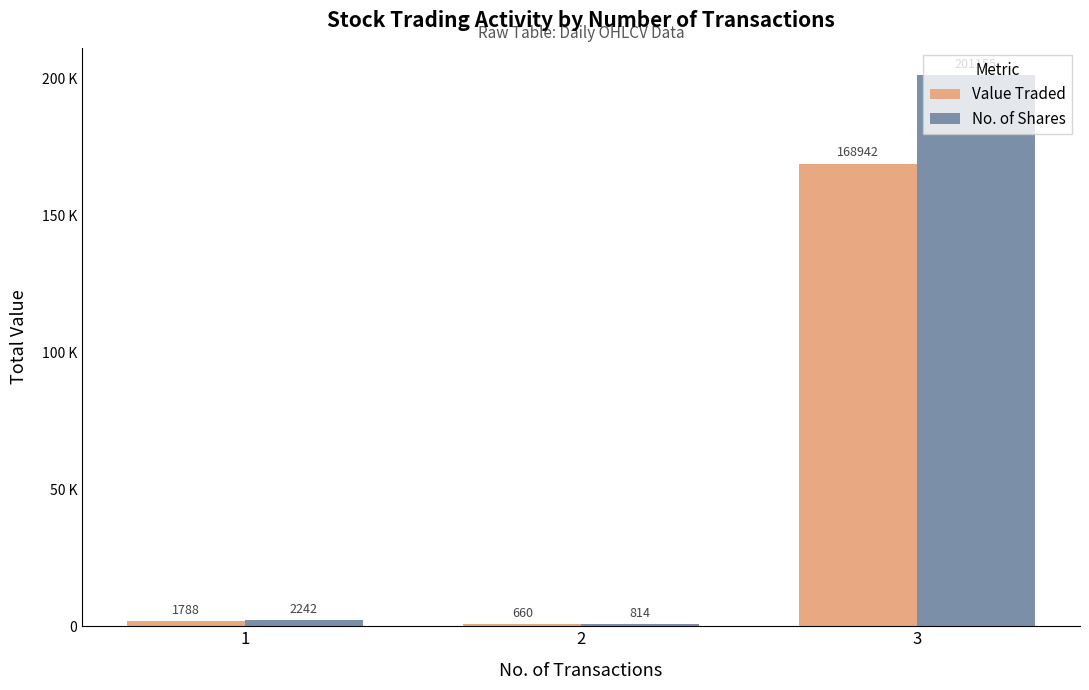

Which series has the largest range (max minus min)?

No. of Shares